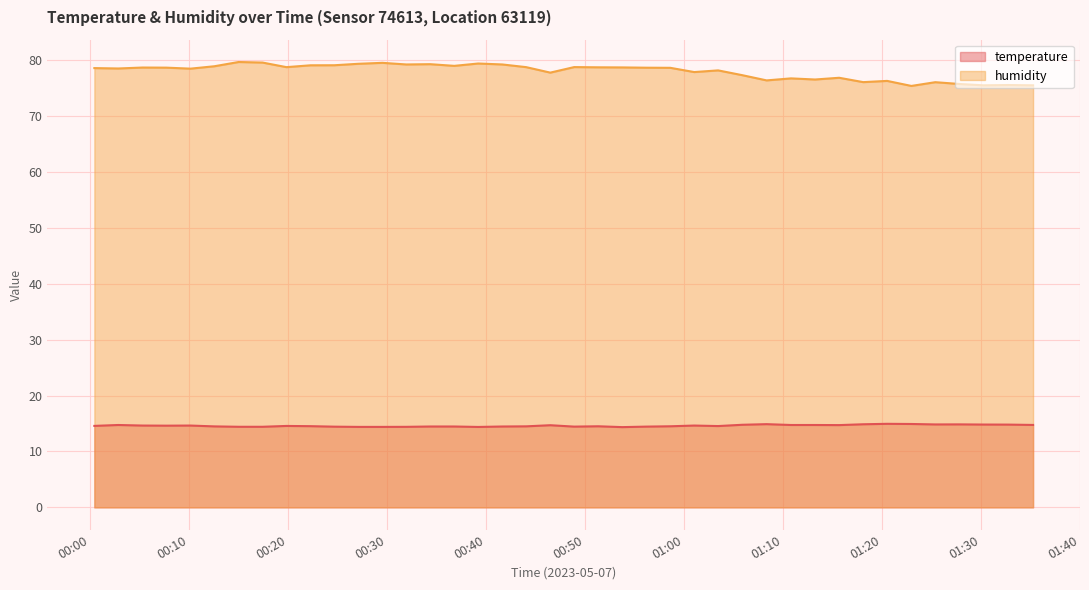

True or false: temperature and humidity intersect in this chart.

False